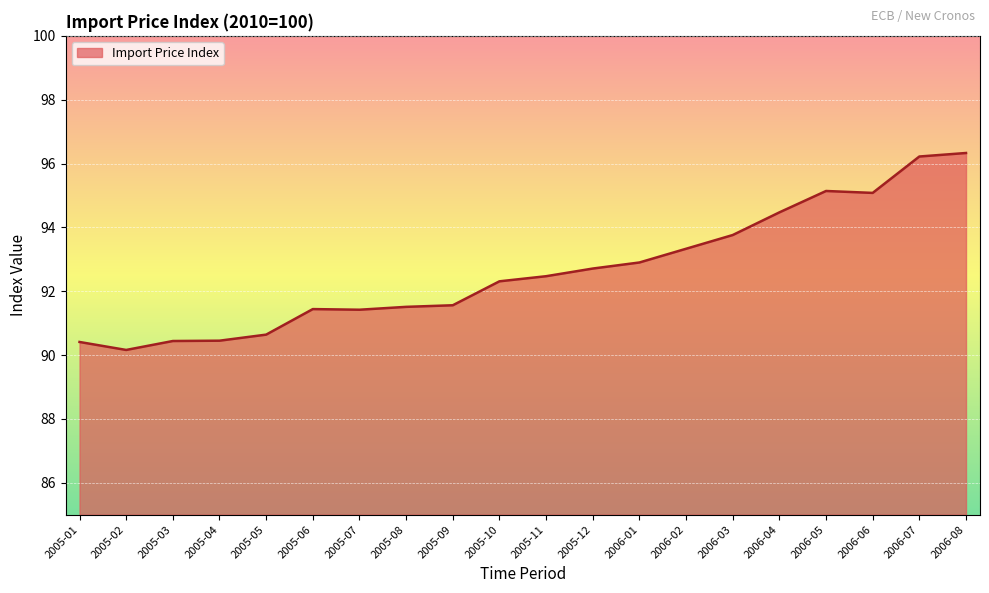

What position from the left is 2006-01?

13